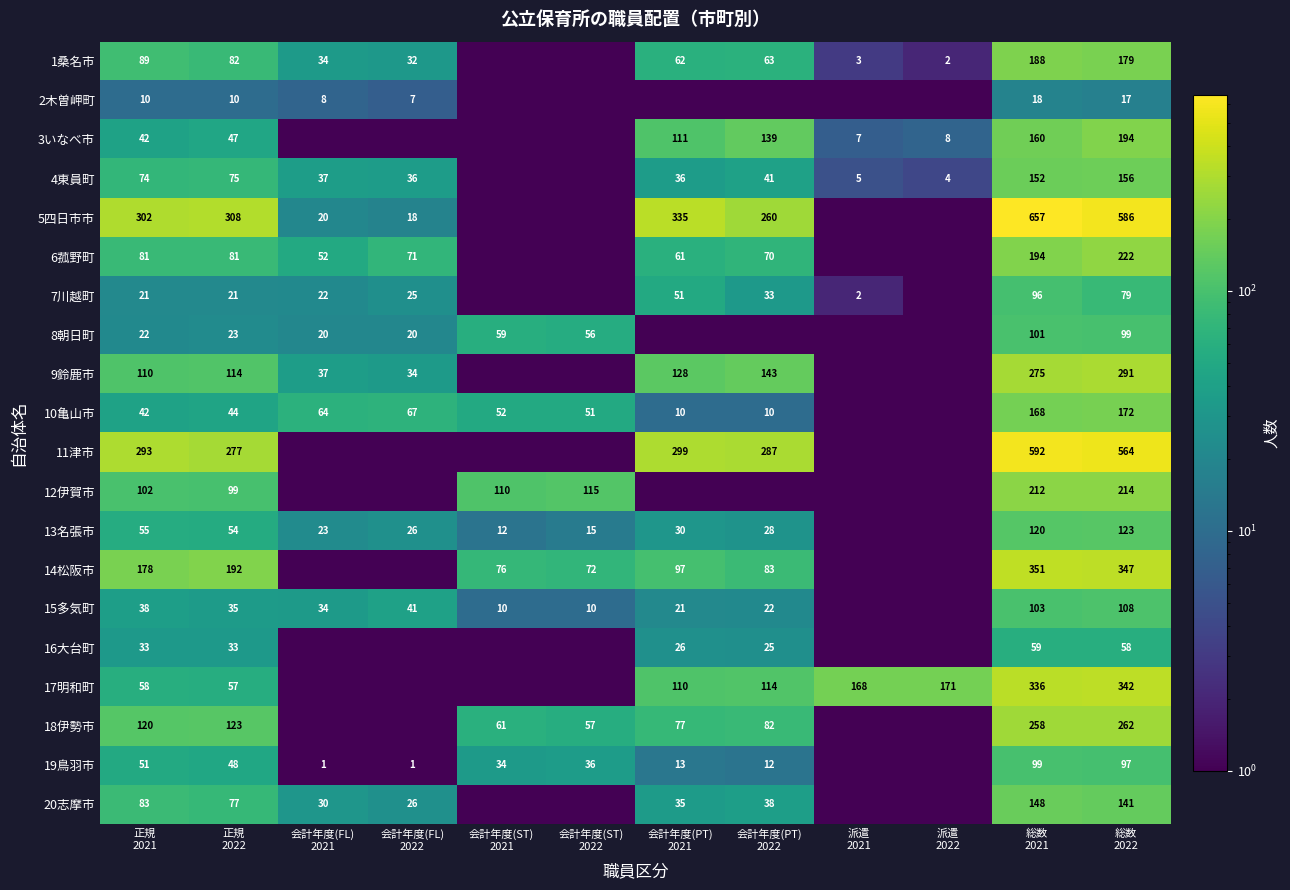

How many data points in 16大台町 are above 25?

5